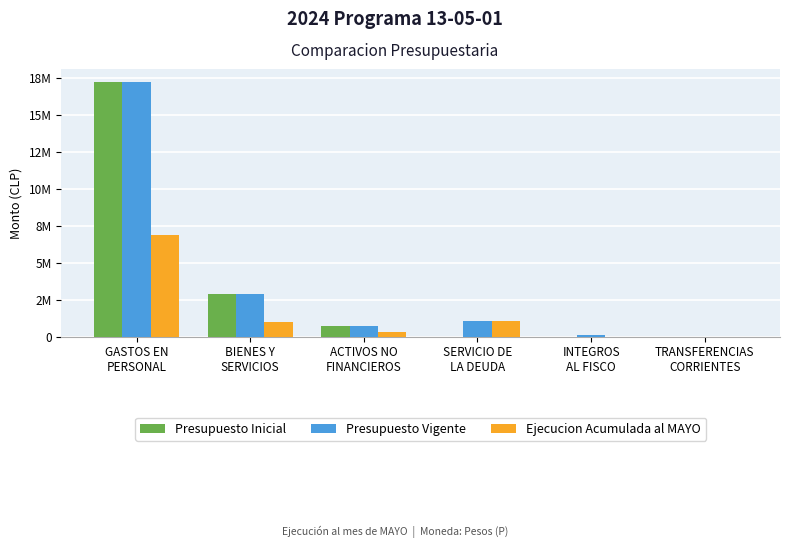

The value of Presupuesto Inicial at BIENES Y
SERVICIOS is 4957312. True or false?

False